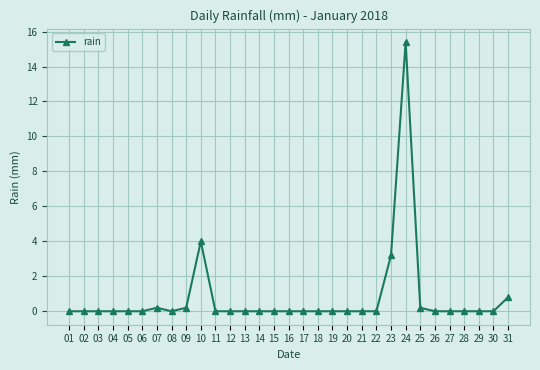

How many lines are shown in the chart?

1